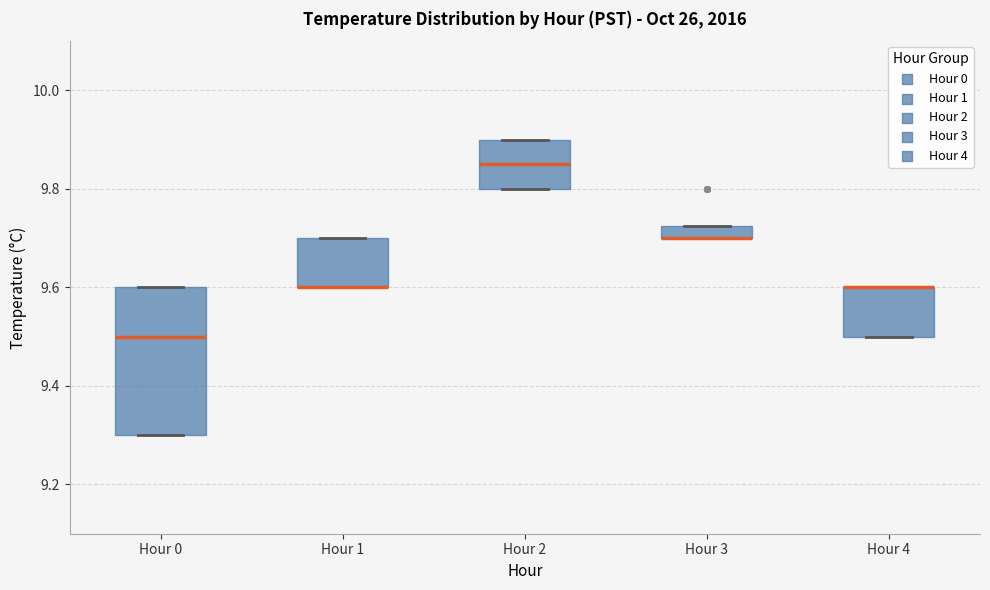

Comparing the boxes themselves (not the whiskers), which one is the tallest?

Hour 0